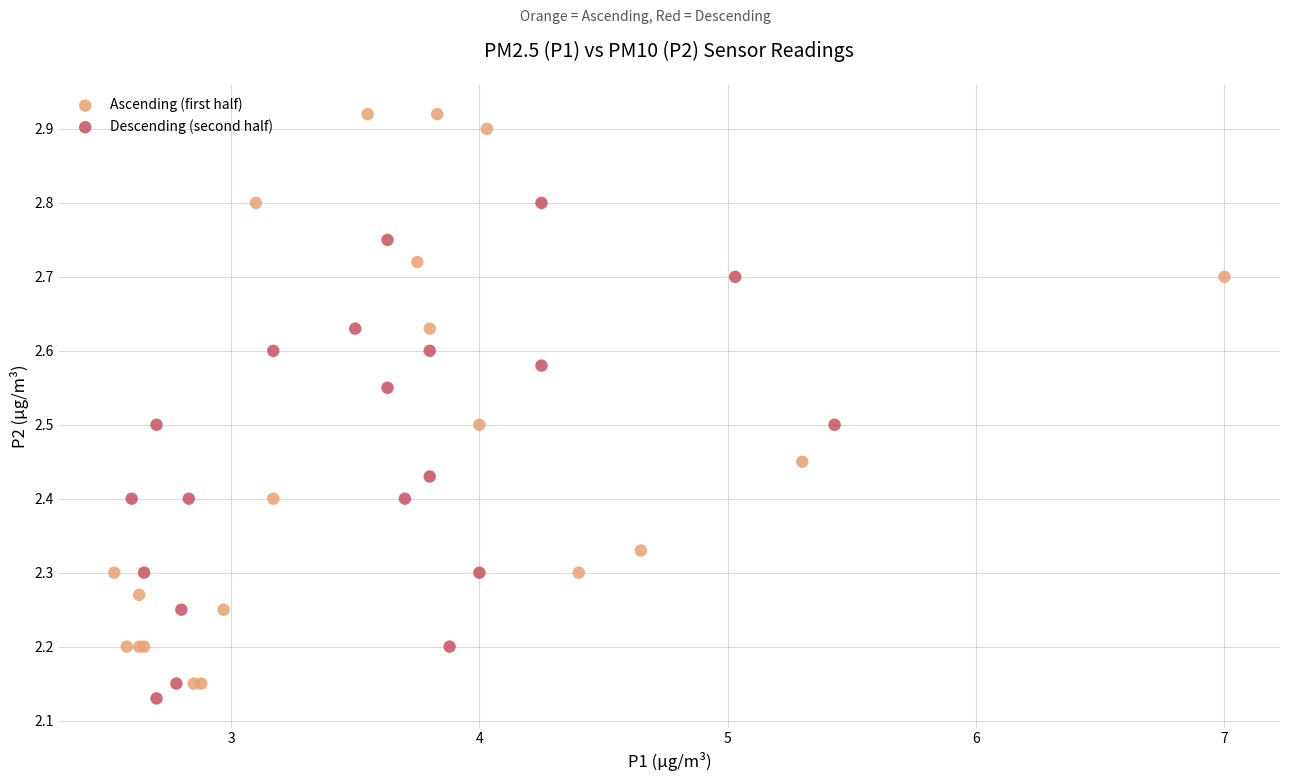

Which series has the widest spread of Y values?

Ascending (first half)